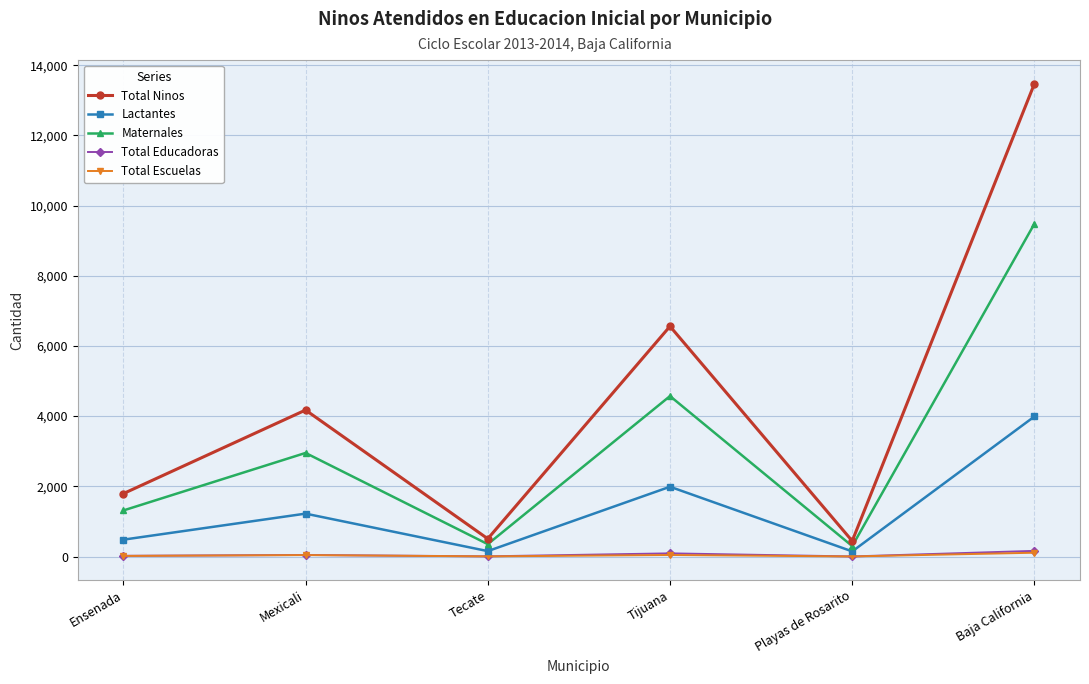

How many distinct data groups are displayed?

5